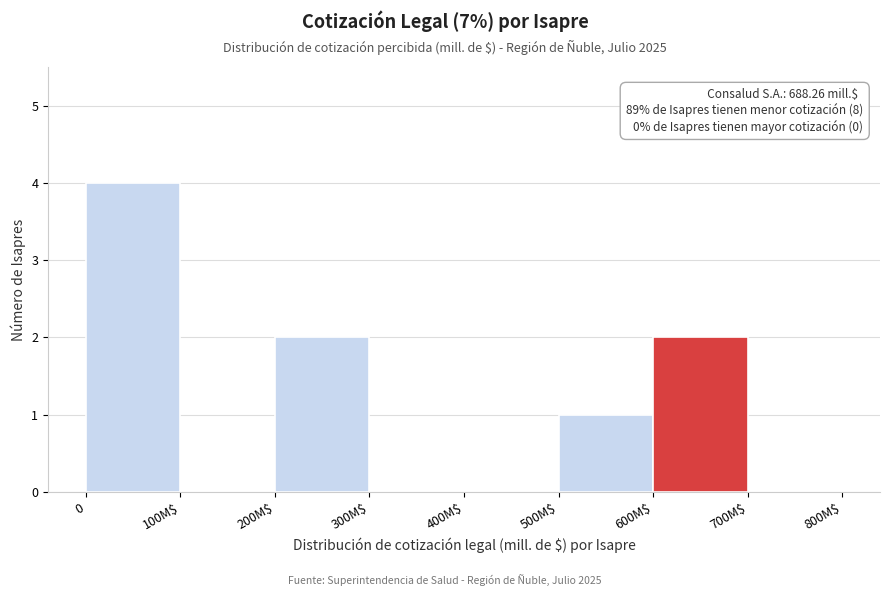

The value at 200M$ is 1. True or false?

False